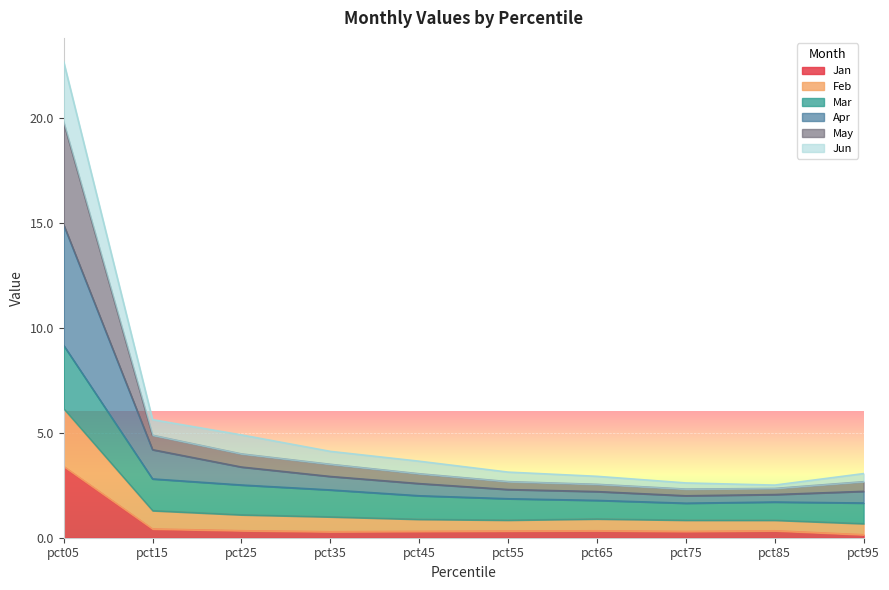

What is the value of the Jan point at the 2nd from the left?

0.4